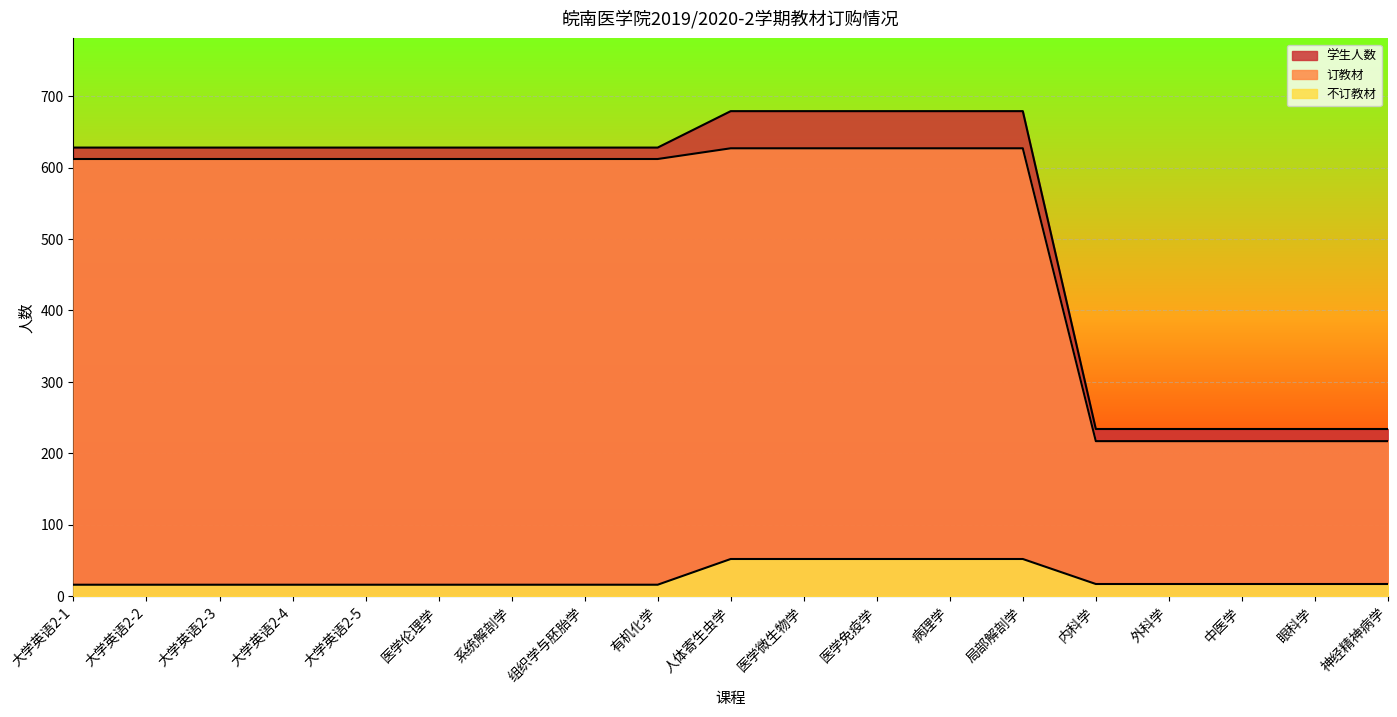

What is the label of the 18th point from the right?

大学英语2-2